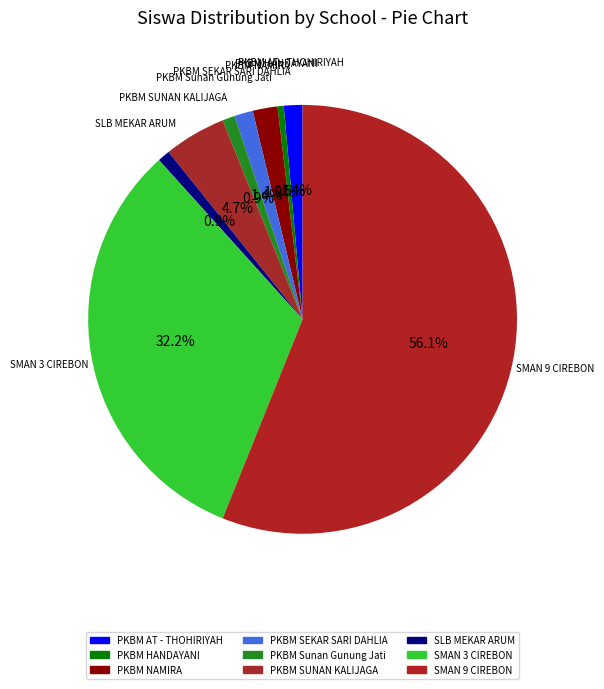

Which slice represents more than half of the pie?

SMAN 9 CIREBON